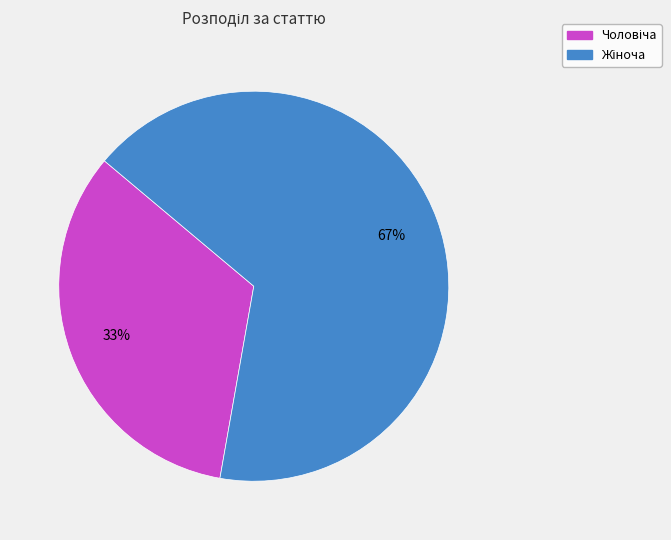

Does any single category account for the majority?

Yes